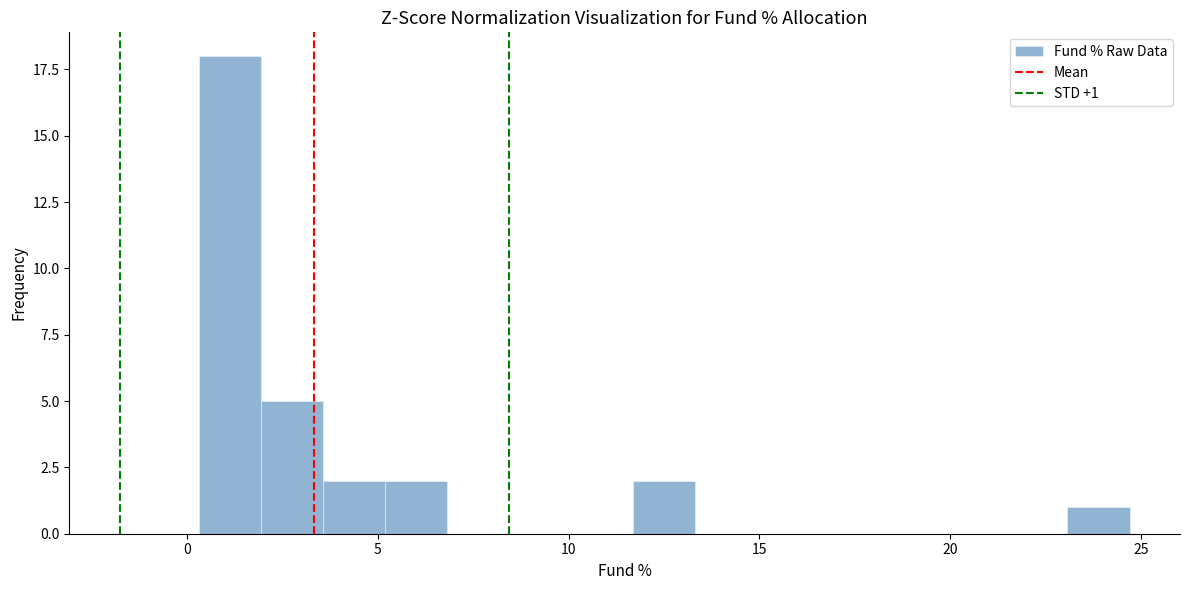

Read against the x-axis, roughly where is the centre of the tallest bar?

1.0